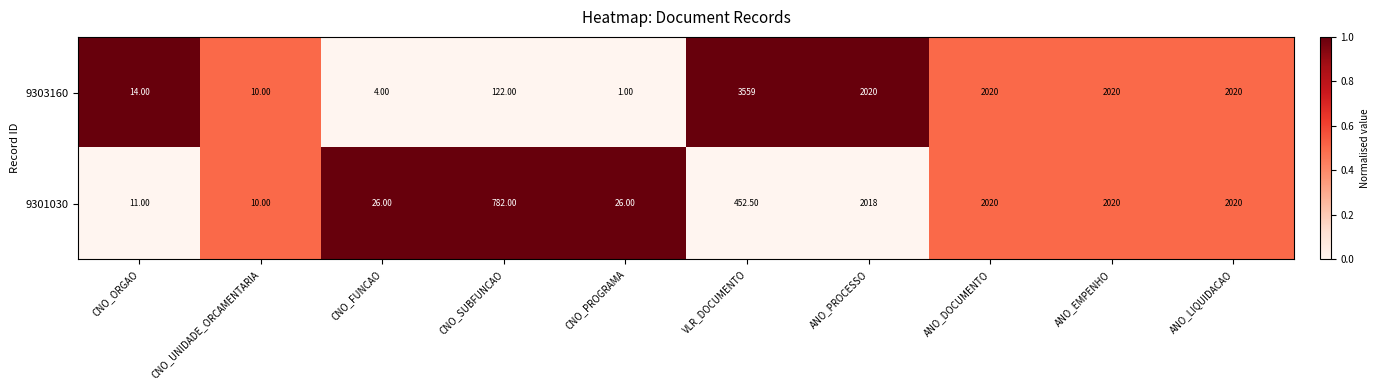

At which category does the chart reach its minimum across all series?

CNO_PROGRAMA